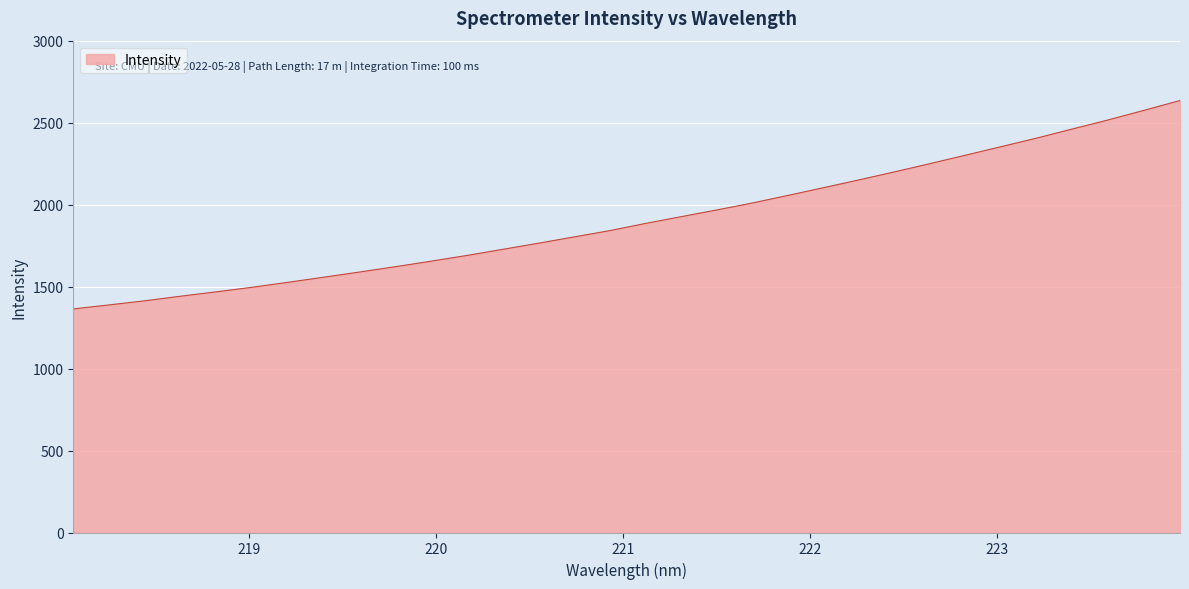

Does the chart have visible grid lines?

Yes